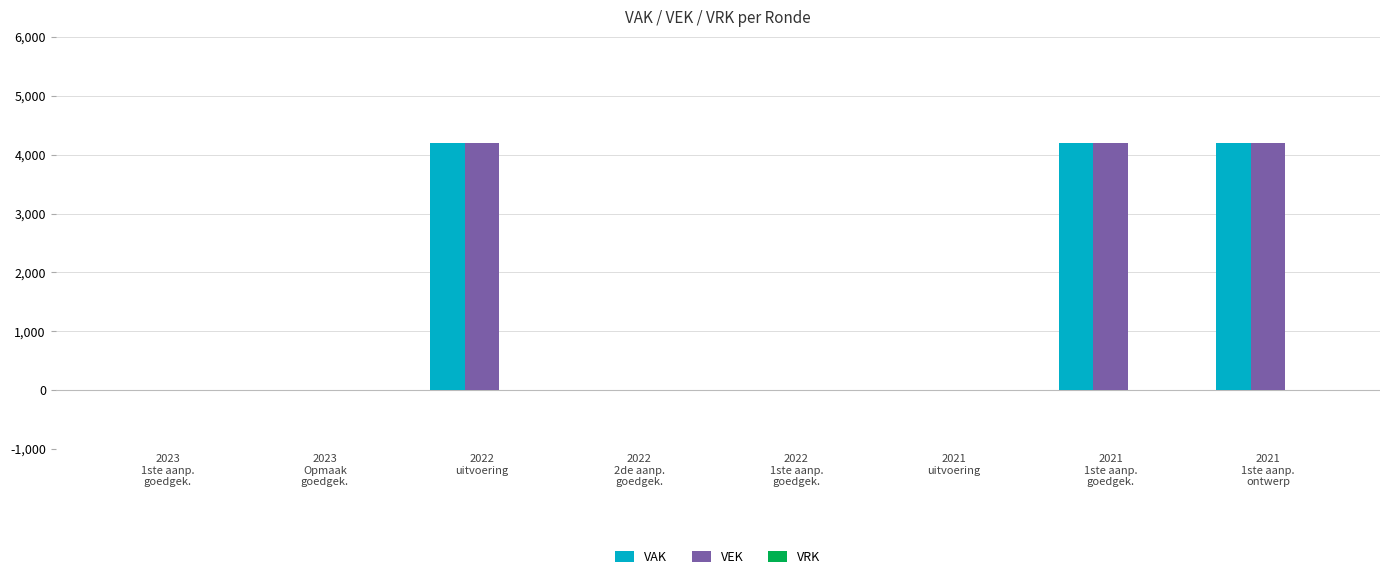

What is the sum of all VAK values?

12600